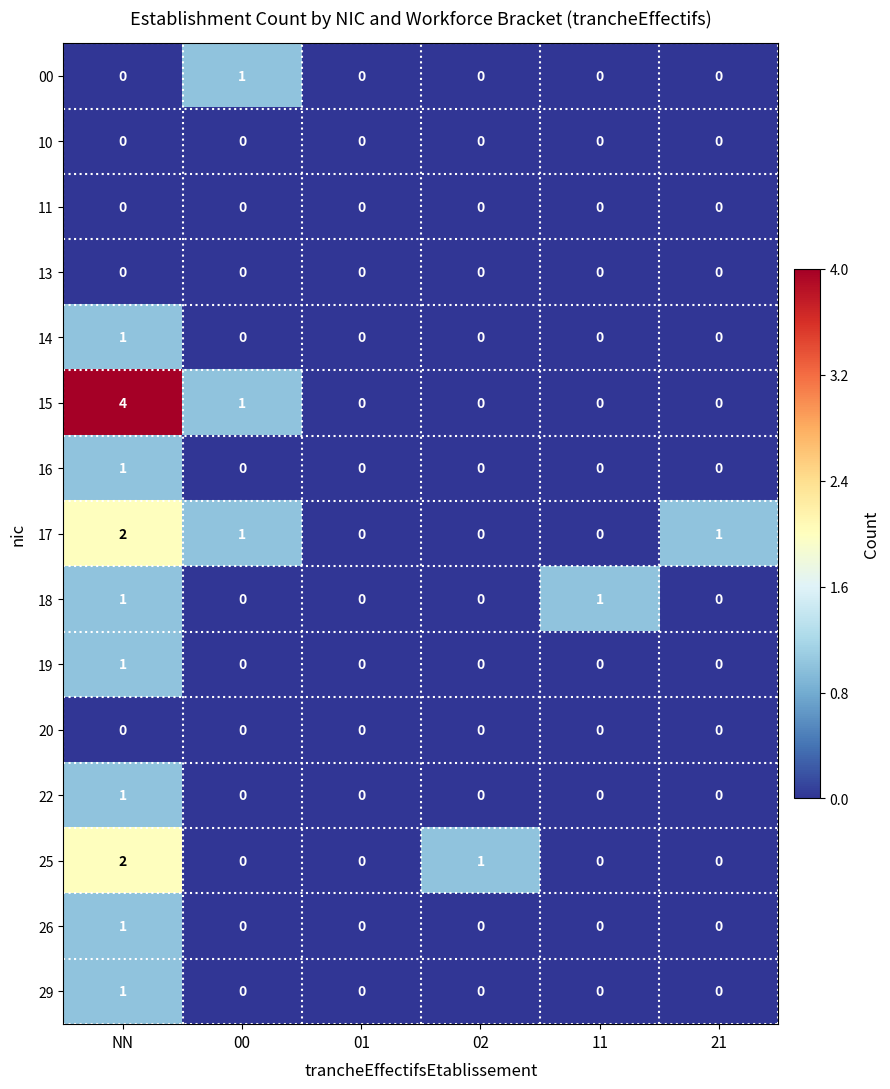

Count the 22 values in the range 0 to 1.

6